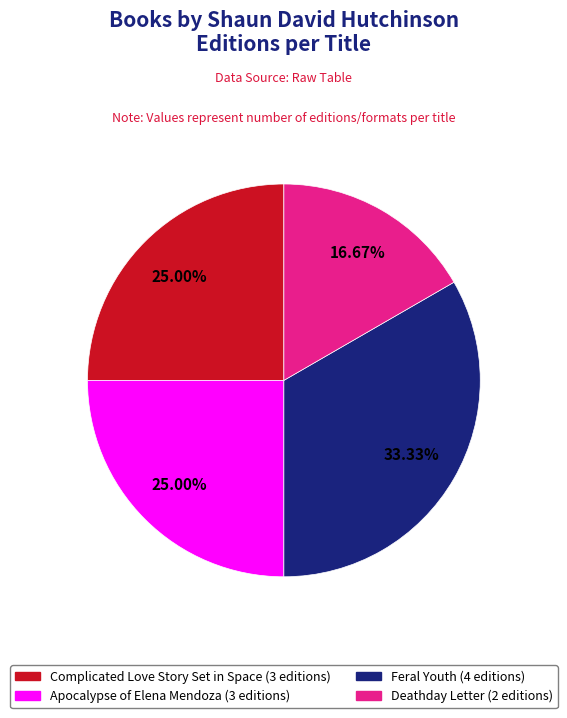

To the nearest percent, what percentage of the pie is Deathday Letter?

17%